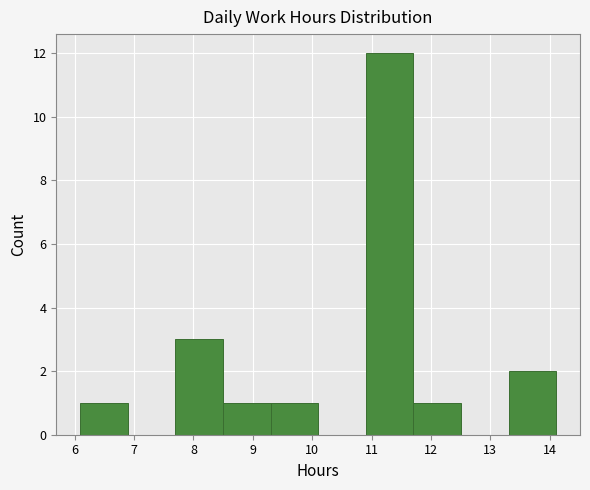

What is the height of the bar covering 11.7 to 12.5 on the x-axis? Neither the bar edges nor the heights are printed on the chart, so give them approximately, as read against the axes.

1